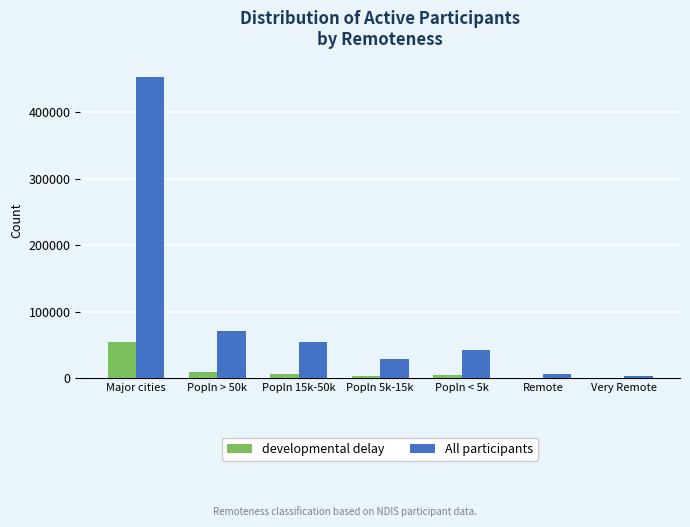

Which series has the largest total across all categories?

All participants